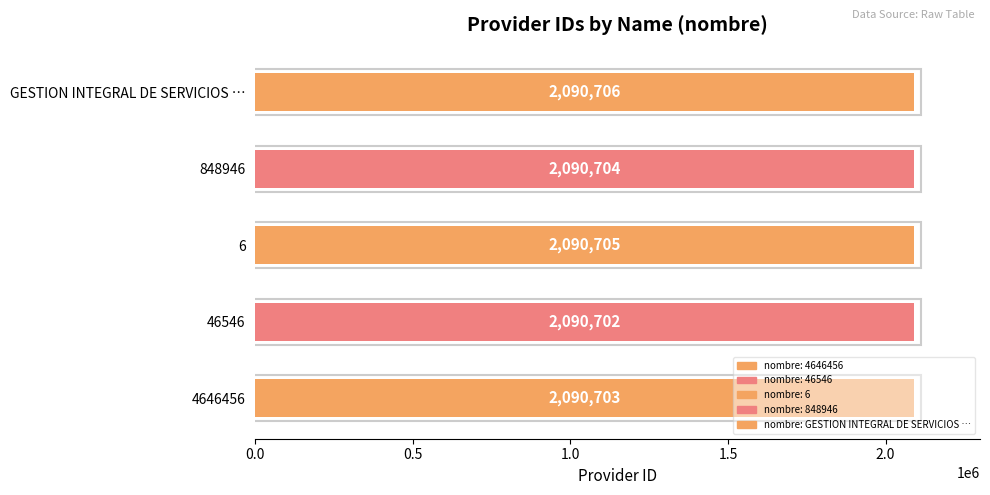

At which label does the data first exceed 2090704?

6